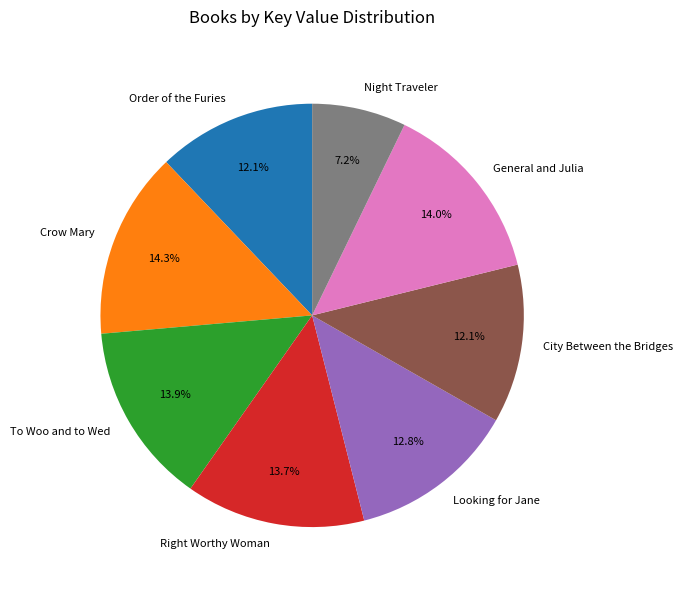

To the nearest percent, what is the combined percentage of Night Traveler and To Woo and to Wed?

21%